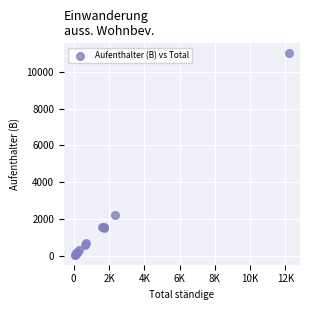

What Y value in the scatter plot is closest to 5534?

2218